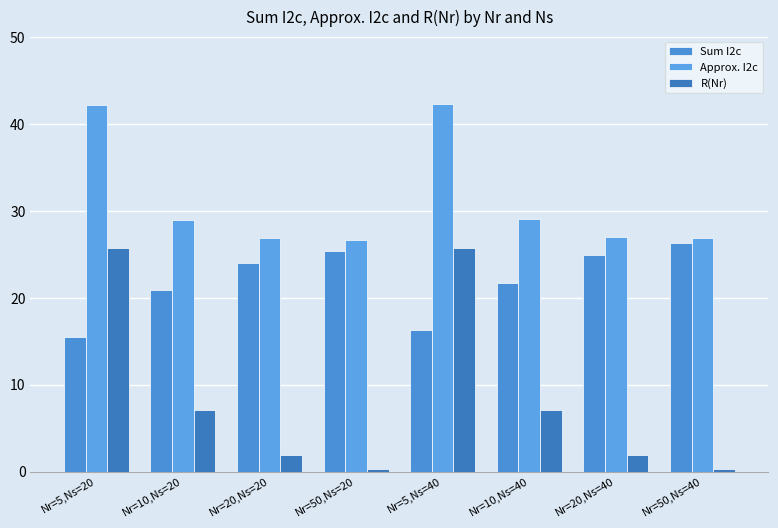

Is it true that Sum I2c equals 7.7 at Nr=10,Ns=20?

False